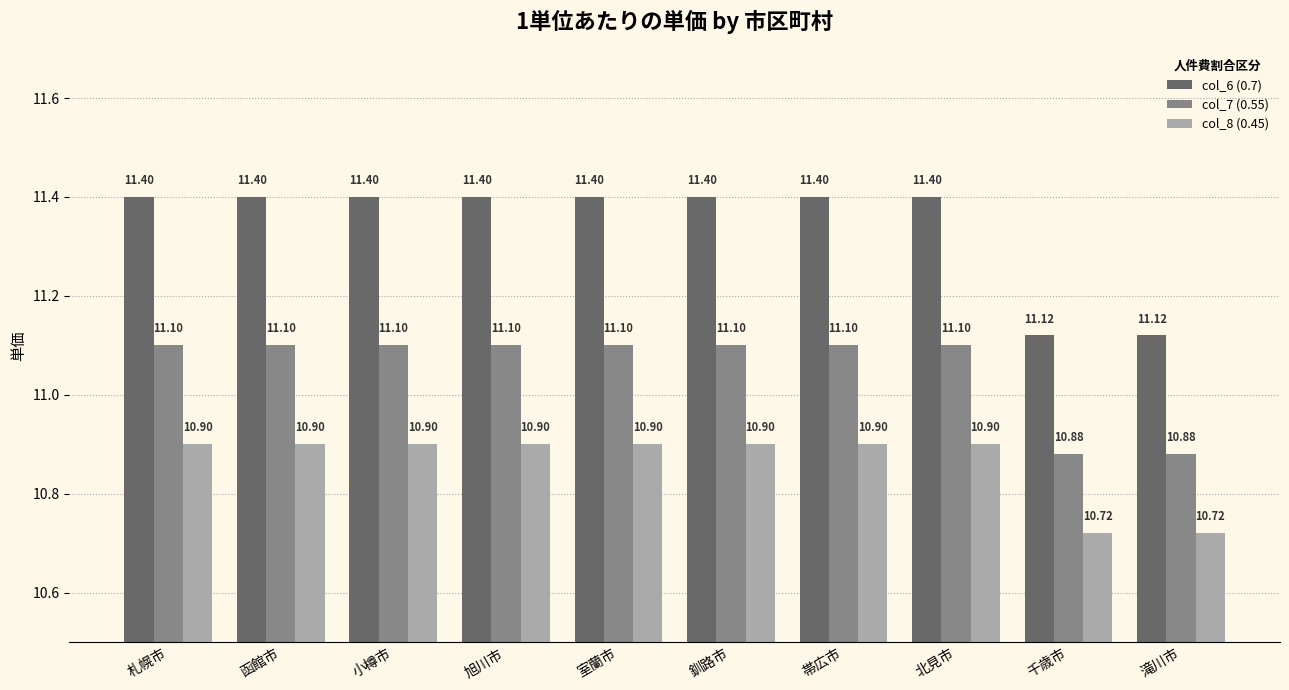

What is the difference between the highest and lowest values at 小樽市?

0.5